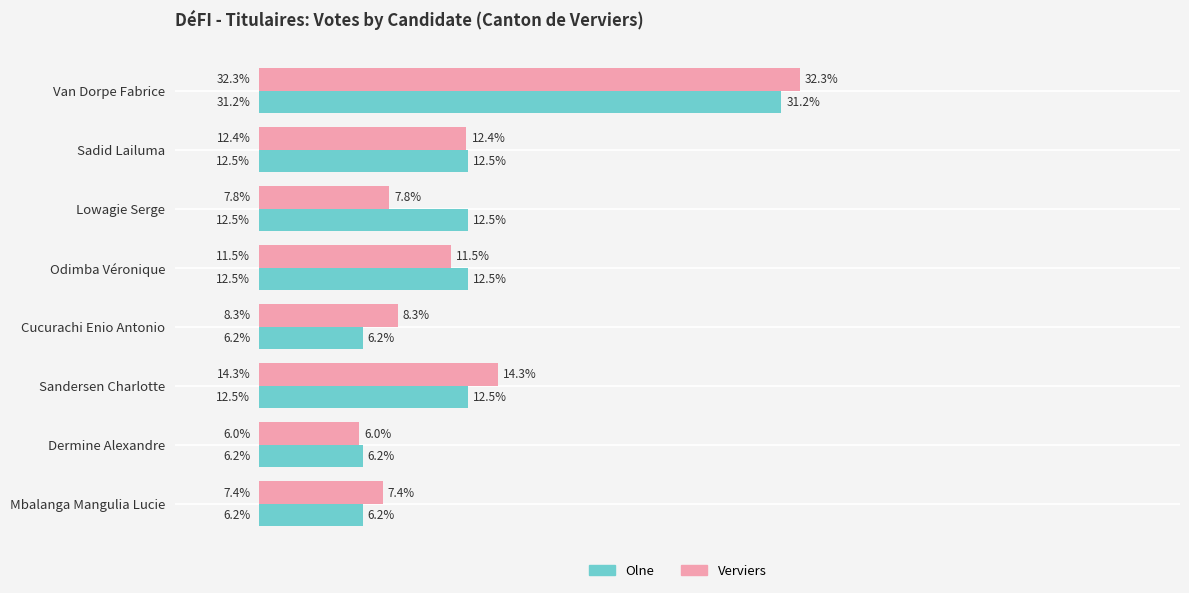

Which series has the largest total across all categories?

Verviers